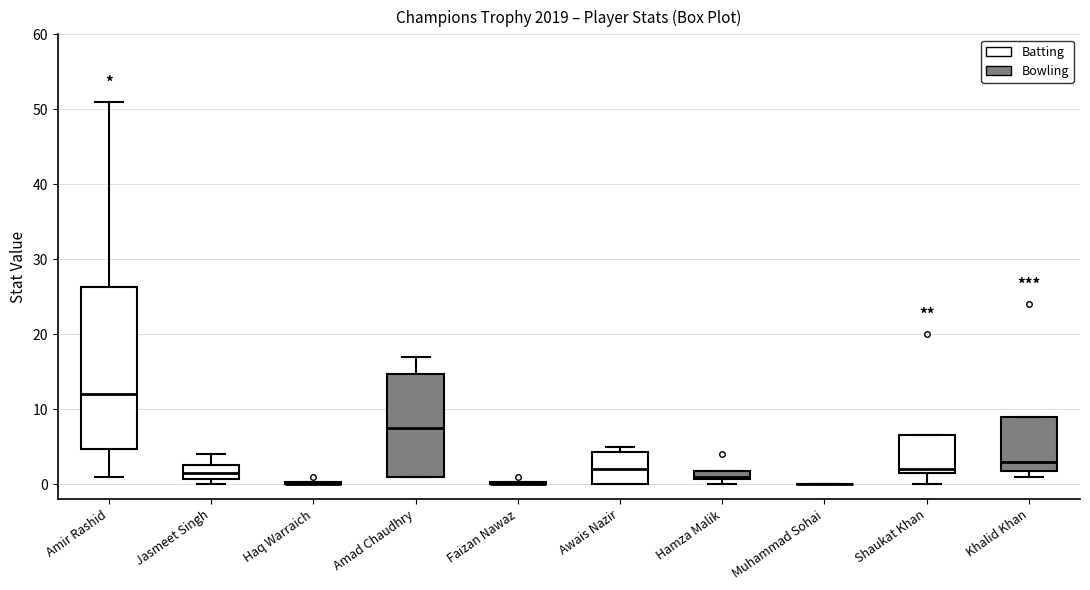

Which box is the tallest, from its lower edge to its upper edge?

Amir Rashid